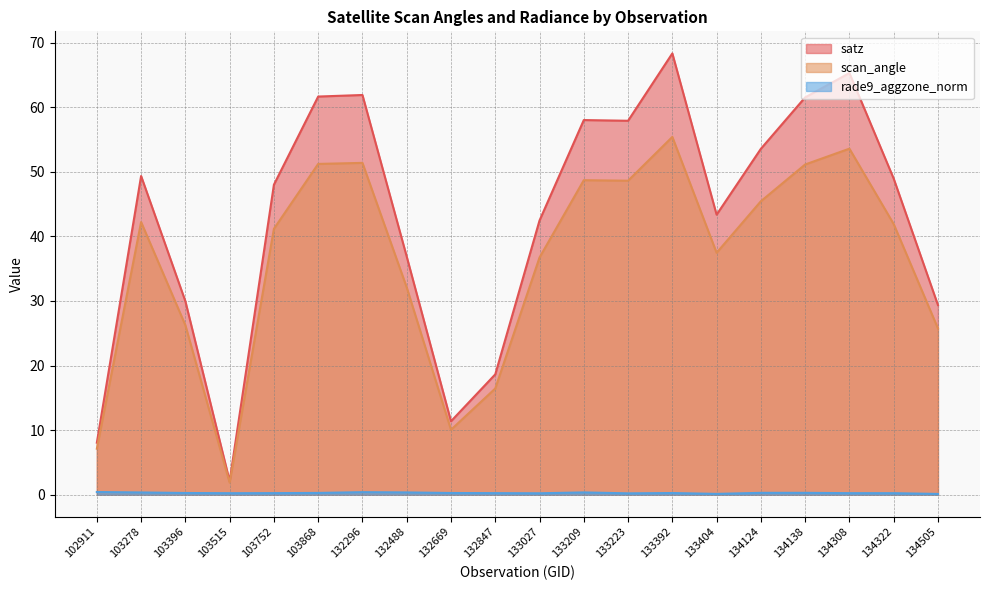

What is the average value of the rade9_aggzone_norm series?

0.3